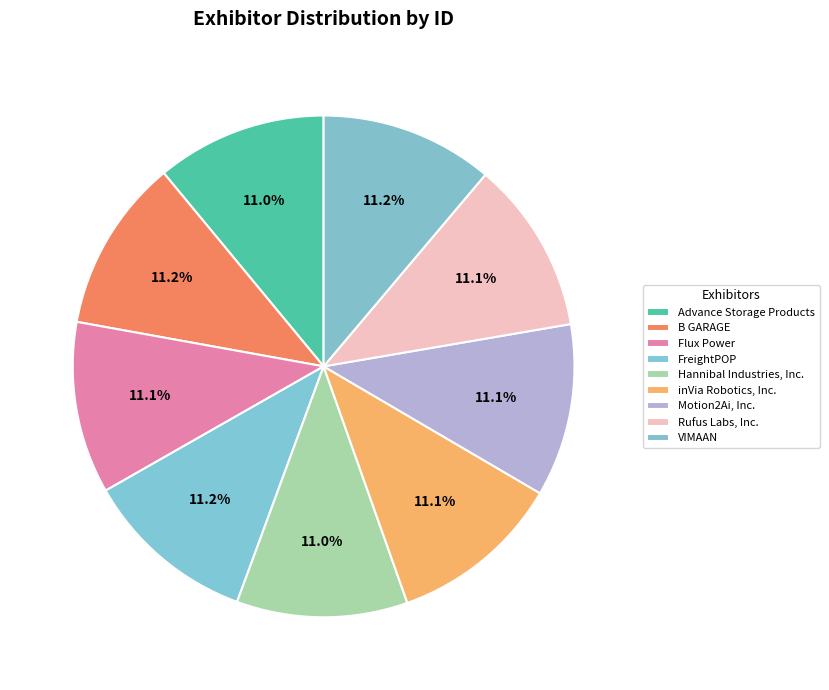

Approximately how many times larger is the value at Advance Storage Products compared to Flux Power?

1.0